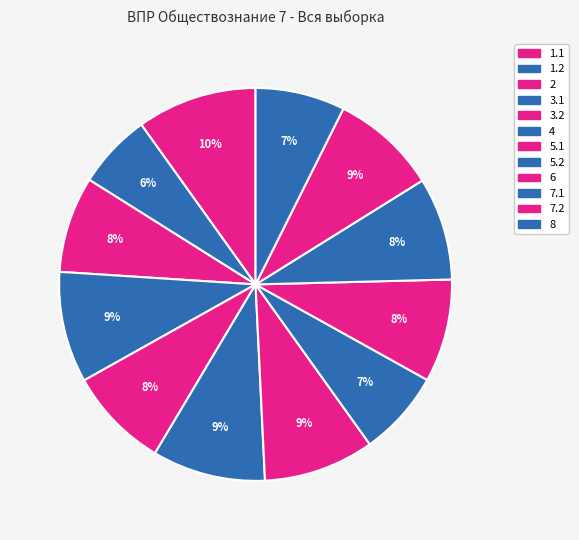

What is the ratio of the value at 5.2 to the value at 6?

0.8